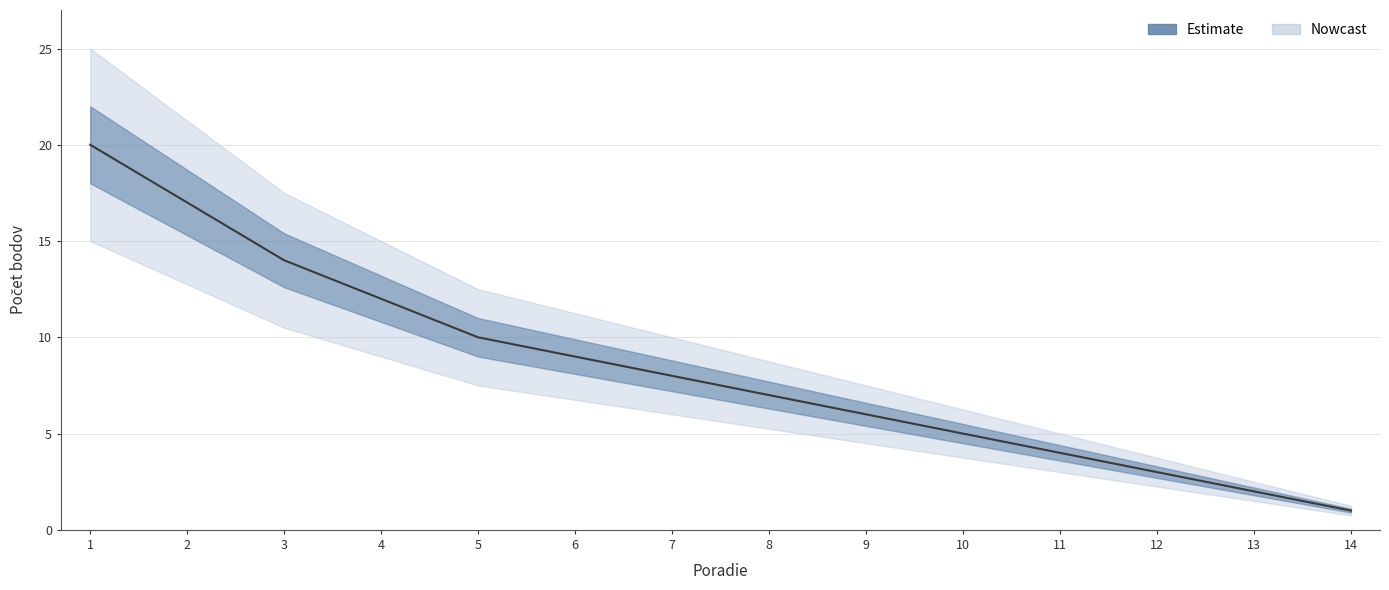

True or false: the data shows 1 at 14.

True